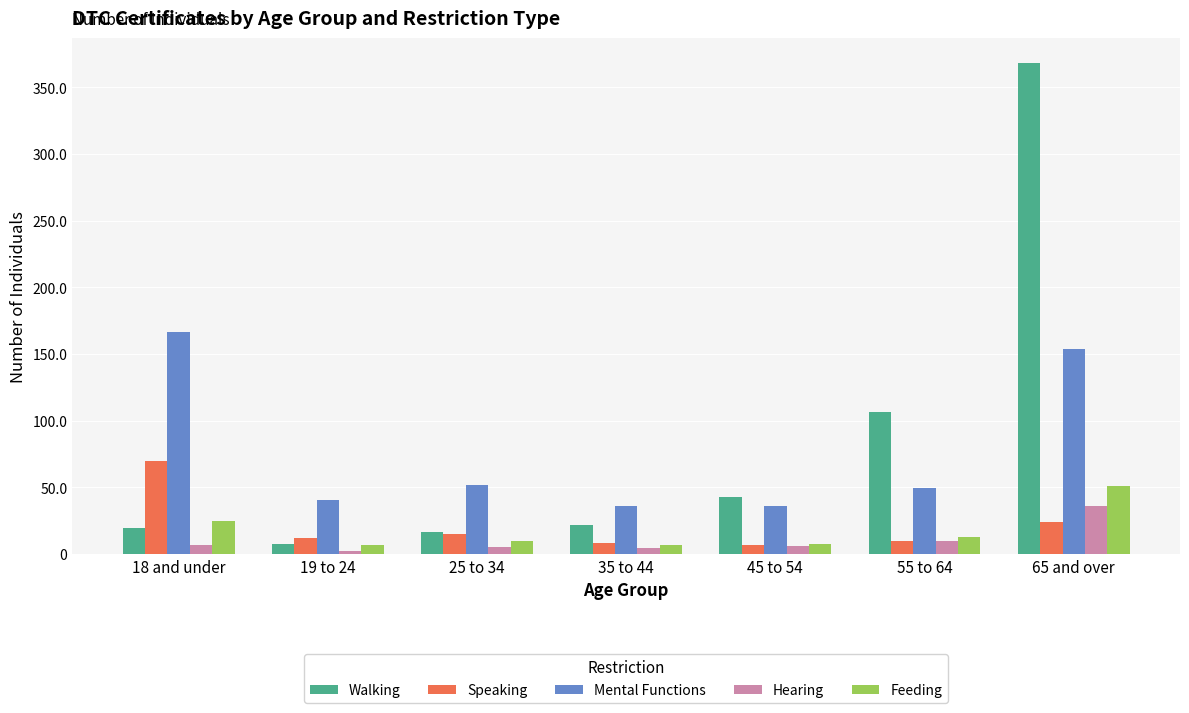

What is the average value of the Feeding series?

17093